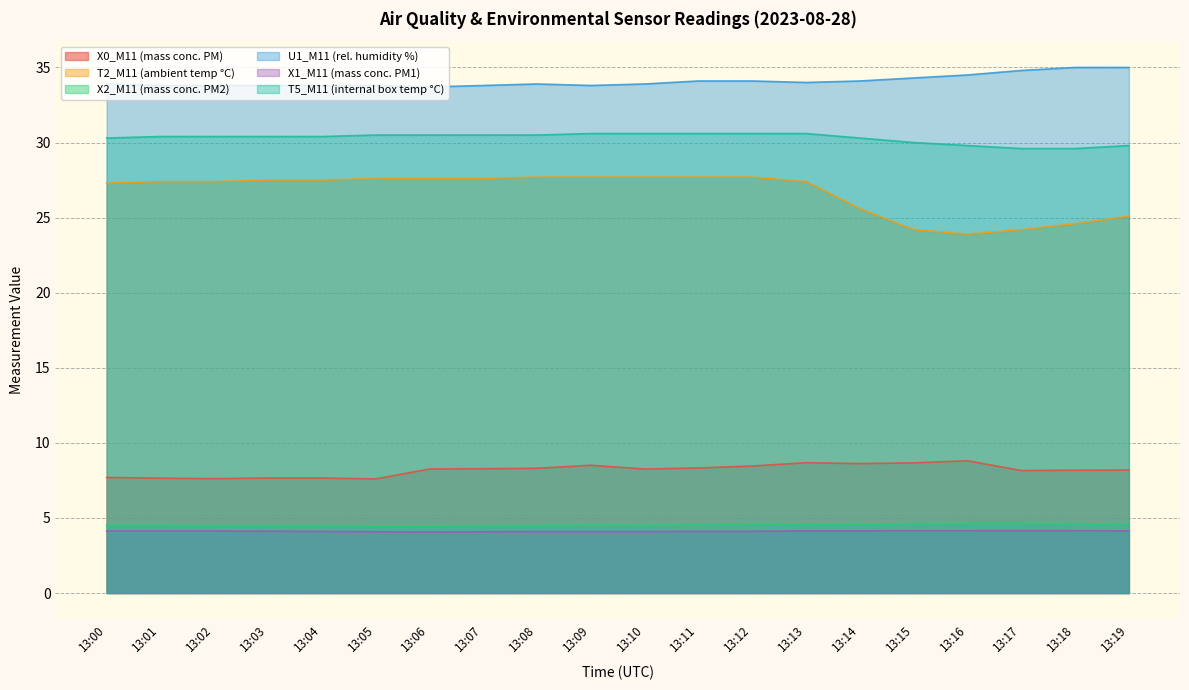

True or false: X1_M11 (mass conc. PM1) and T2_M11 (ambient temp °C) intersect in this chart.

False